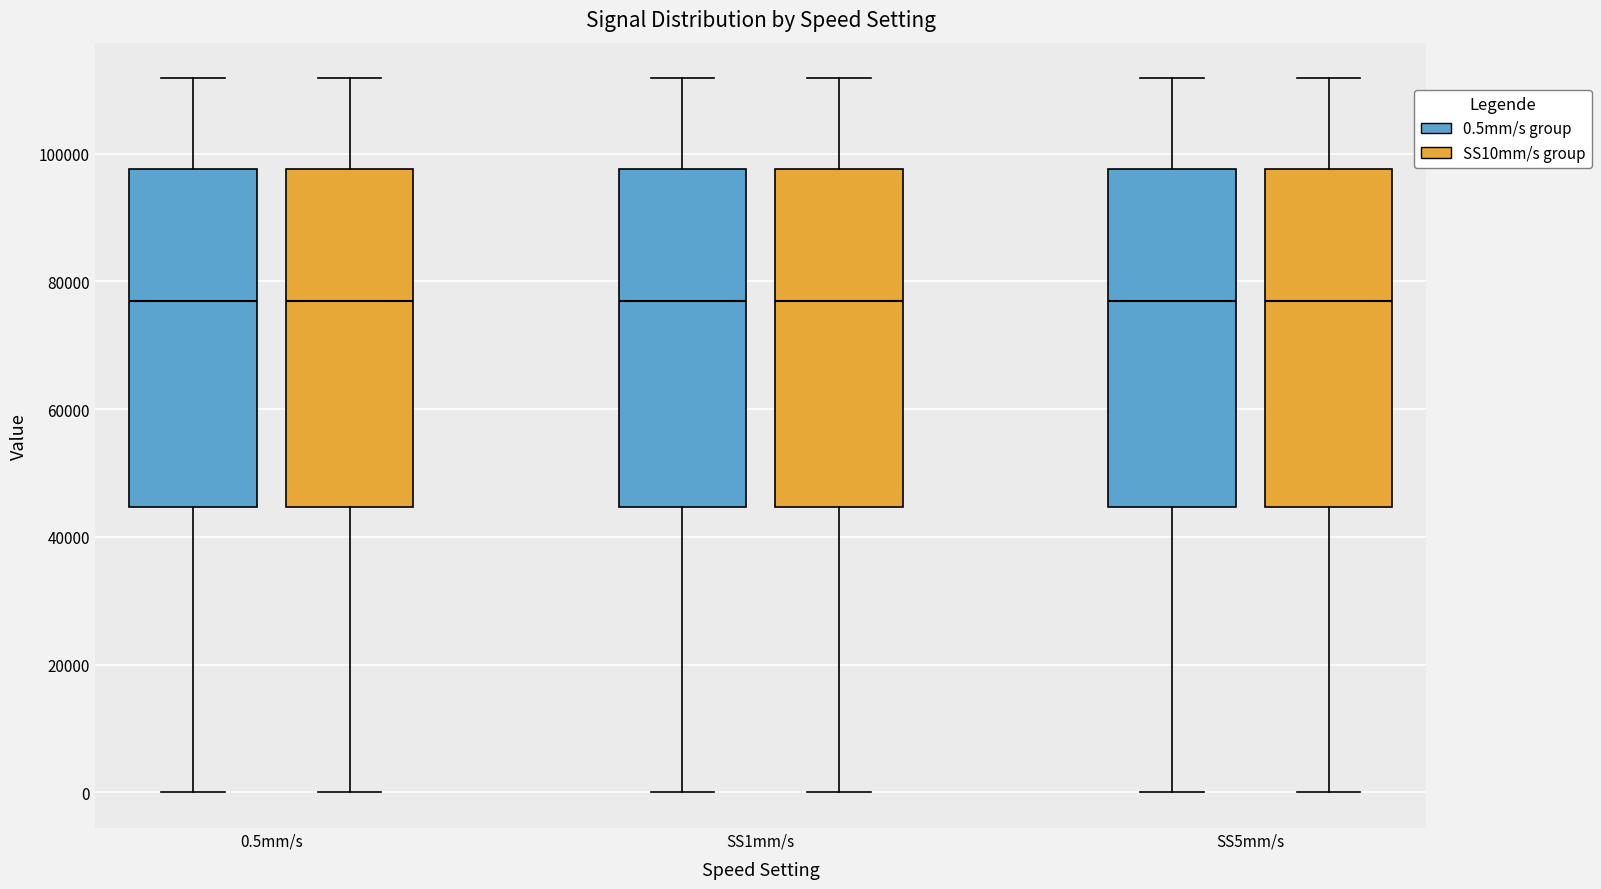

Reading left to right, transcribe this box plot: for each box, give where its median line is, the range the box spans, and where its two whiskers end, as read against the y-axis. The values are not printed on the chart, so give them approximately, as read against the axis.

0.5mm/s (0.5mm/s group): median 76000, box 44000 to 98000, whiskers 0 to 112000
0.5mm/s (SS10mm/s group): median 76000, box 44000 to 98000, whiskers 0 to 112000
SS1mm/s (0.5mm/s group): median 76000, box 44000 to 98000, whiskers 0 to 112000
SS1mm/s (SS10mm/s group): median 76000, box 44000 to 98000, whiskers 0 to 112000
SS5mm/s (0.5mm/s group): median 76000, box 44000 to 98000, whiskers 0 to 112000
SS5mm/s (SS10mm/s group): median 76000, box 44000 to 98000, whiskers 0 to 112000